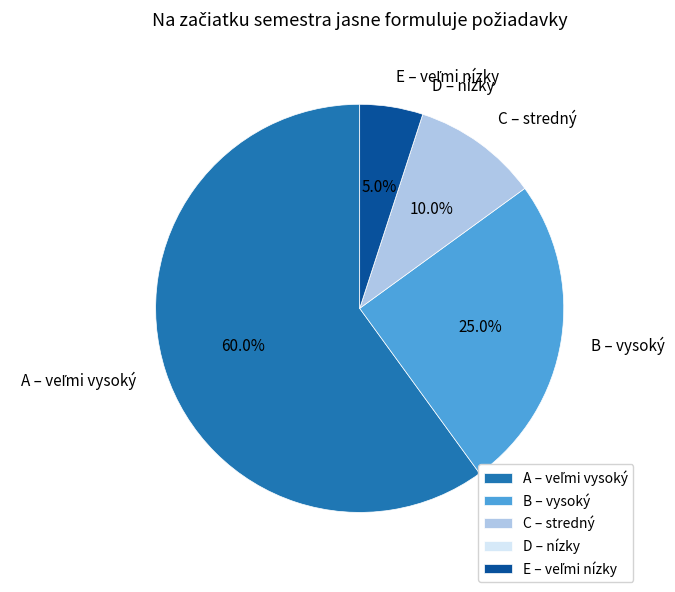

Is it true that C – stredný is 10% of the pie?

True